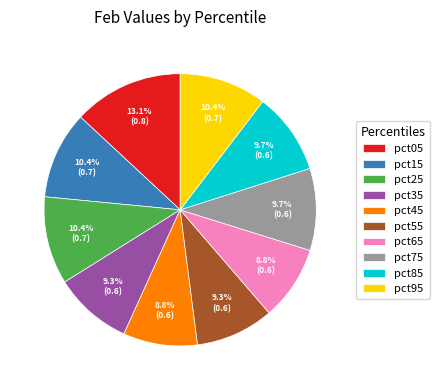

What portion of the pie excludes pct85?

90.3%